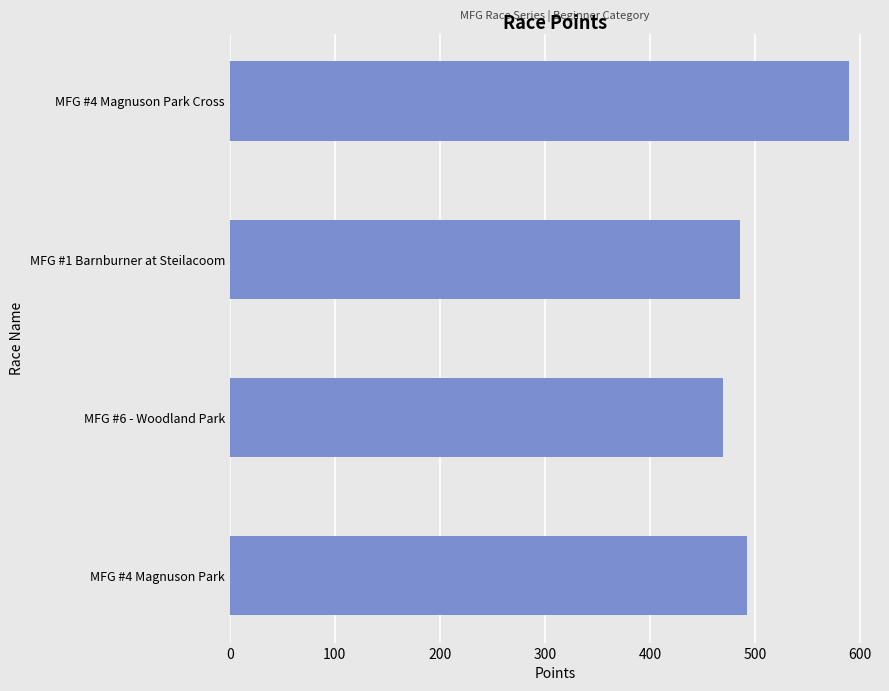

What is the minimum value shown in the chart?

469.9